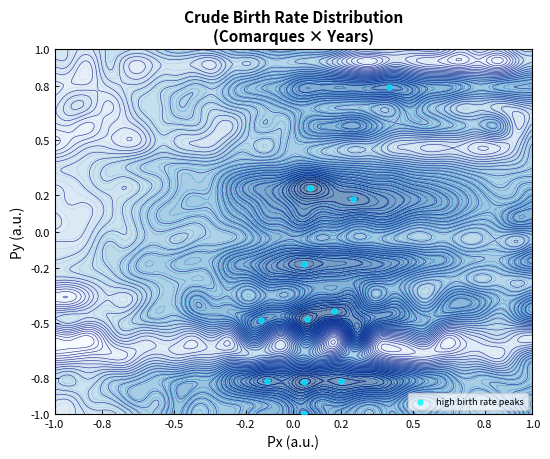

How many values exceed 0?

3